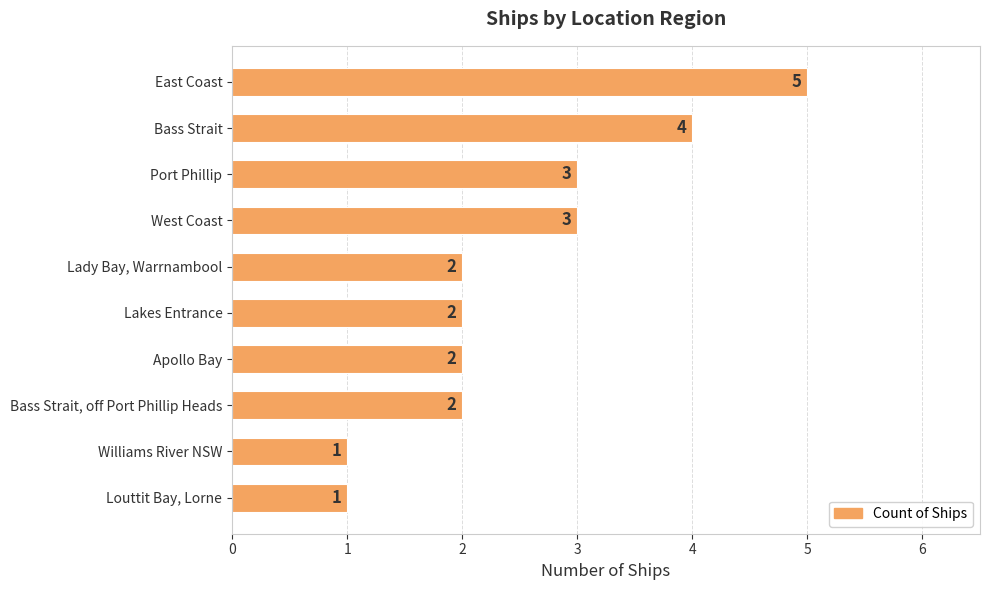

Reading top to bottom, what are all the values shown in this chart?

East Coast=5	Bass Strait=4	Port Phillip=3	West Coast=3	Lady Bay, Warrnambool=2	Lakes Entrance=2	Apollo Bay=2	Bass Strait, off Port Phillip Heads=2	Williams River NSW=1	Louttit Bay, Lorne=1